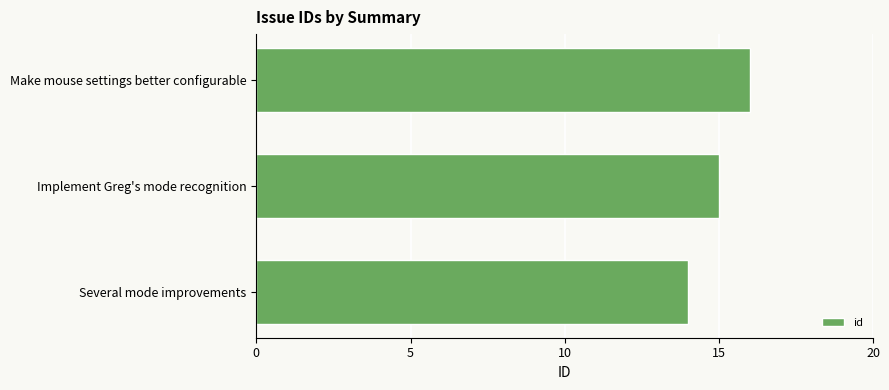

How many values are below 15?

1